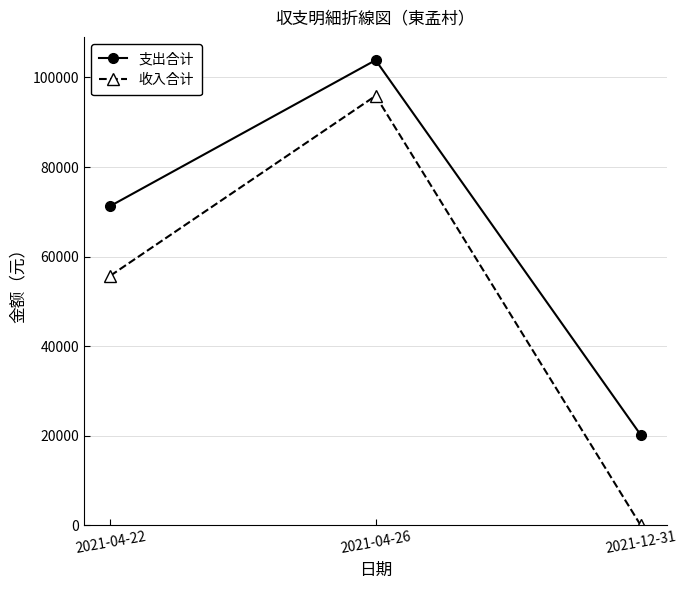

At which category is the sum across all series the highest?

2021-04-26